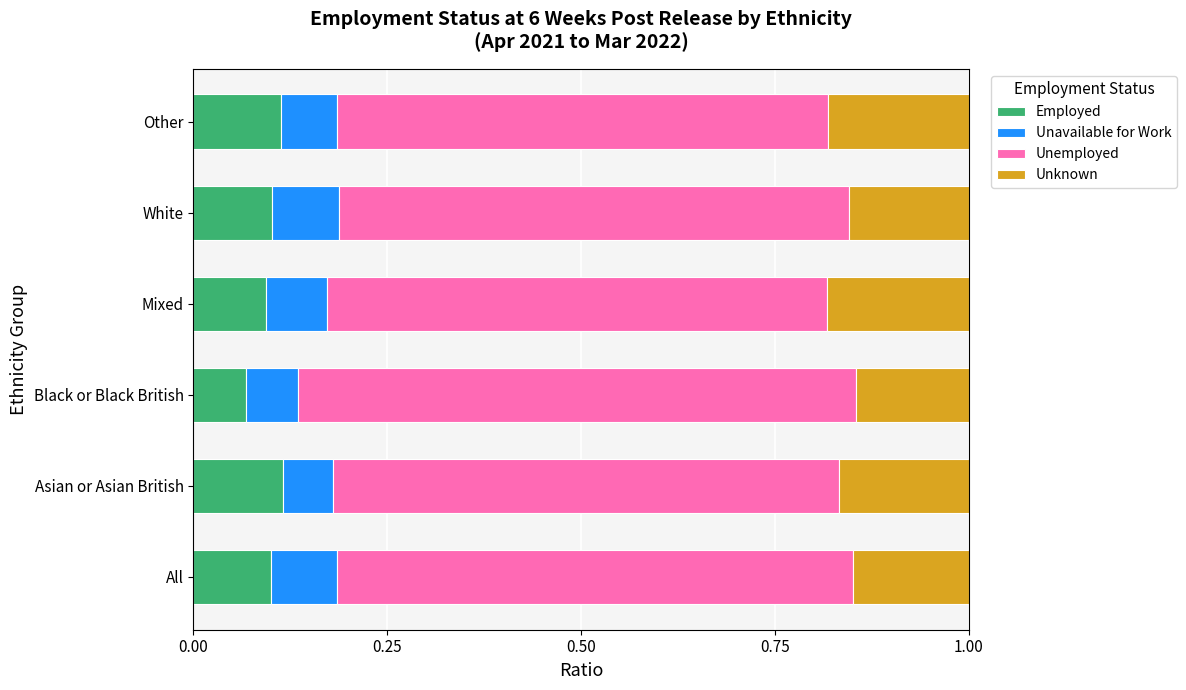

How many Employed values are between 0 and 1?

6